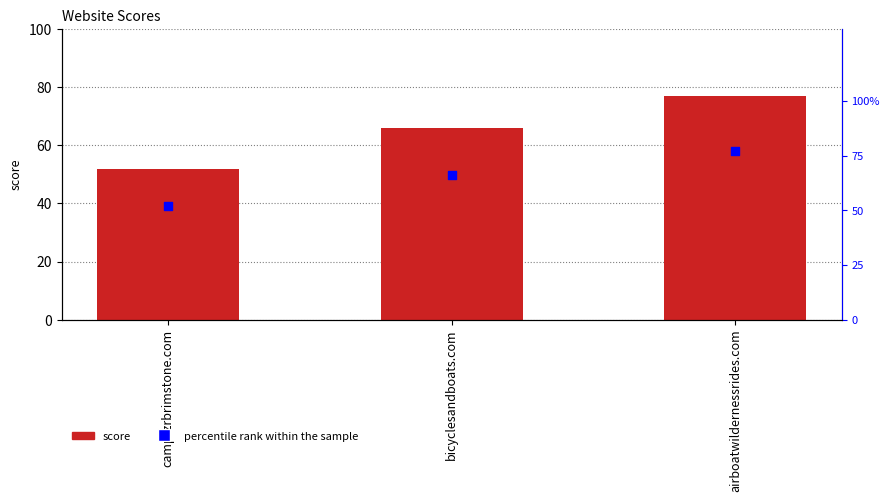

At how many categories does at least one series exceed 76?

1